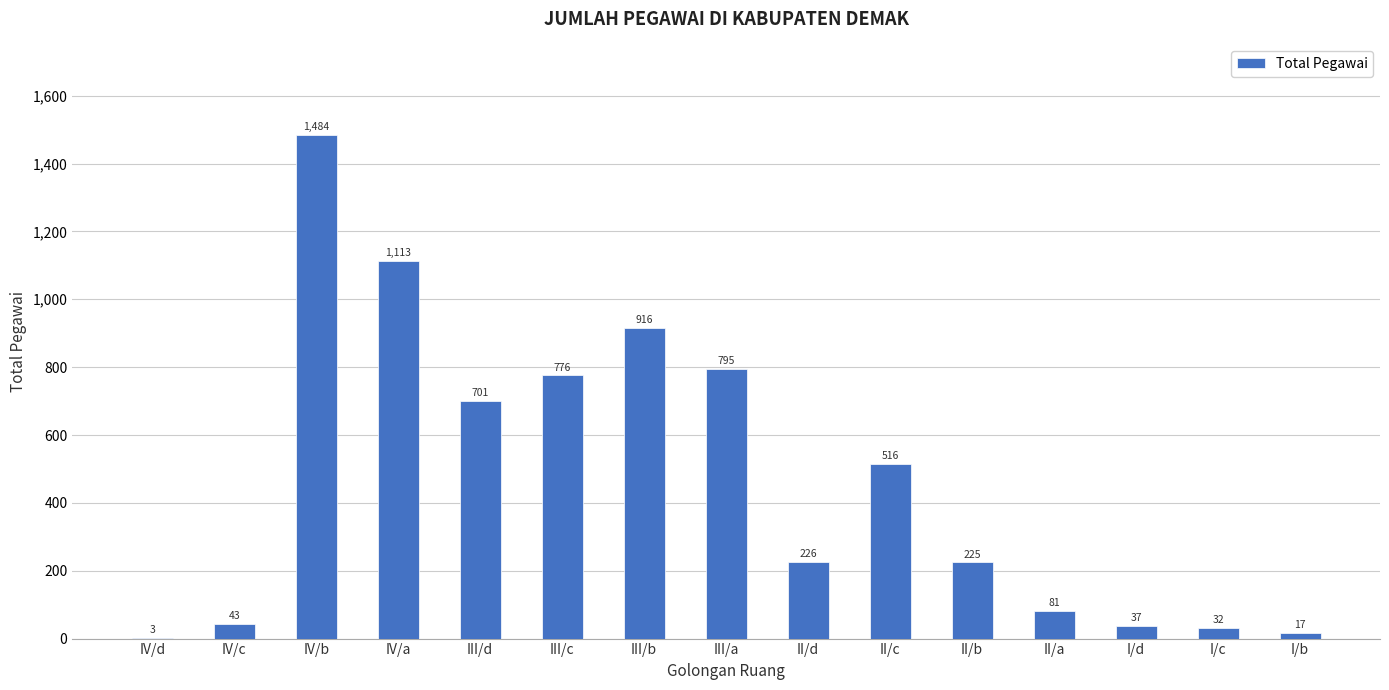

What is the approximate value at III/b?

916